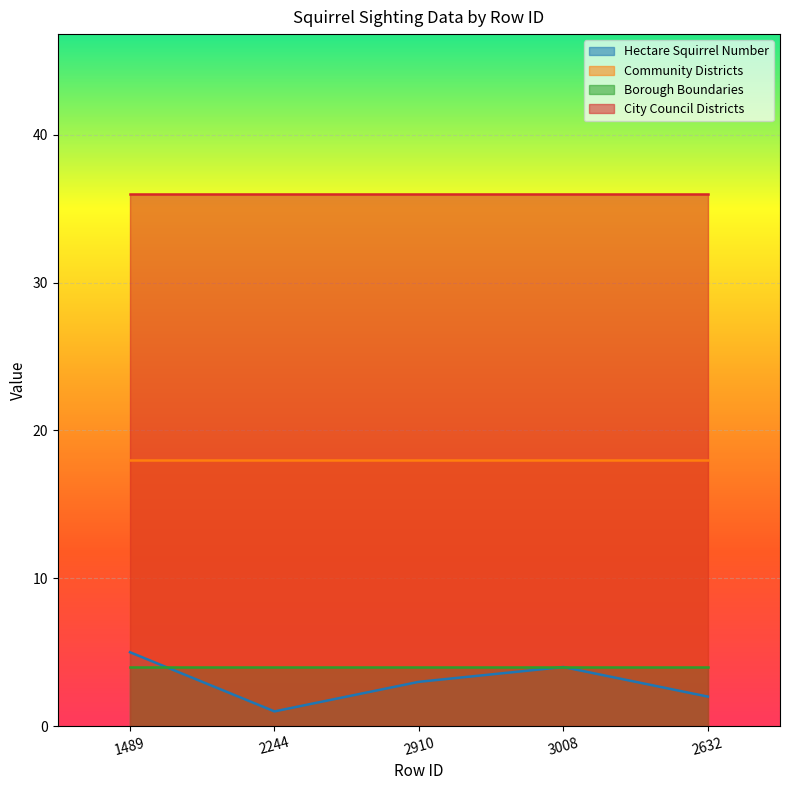

What position from the left is 1489?

1